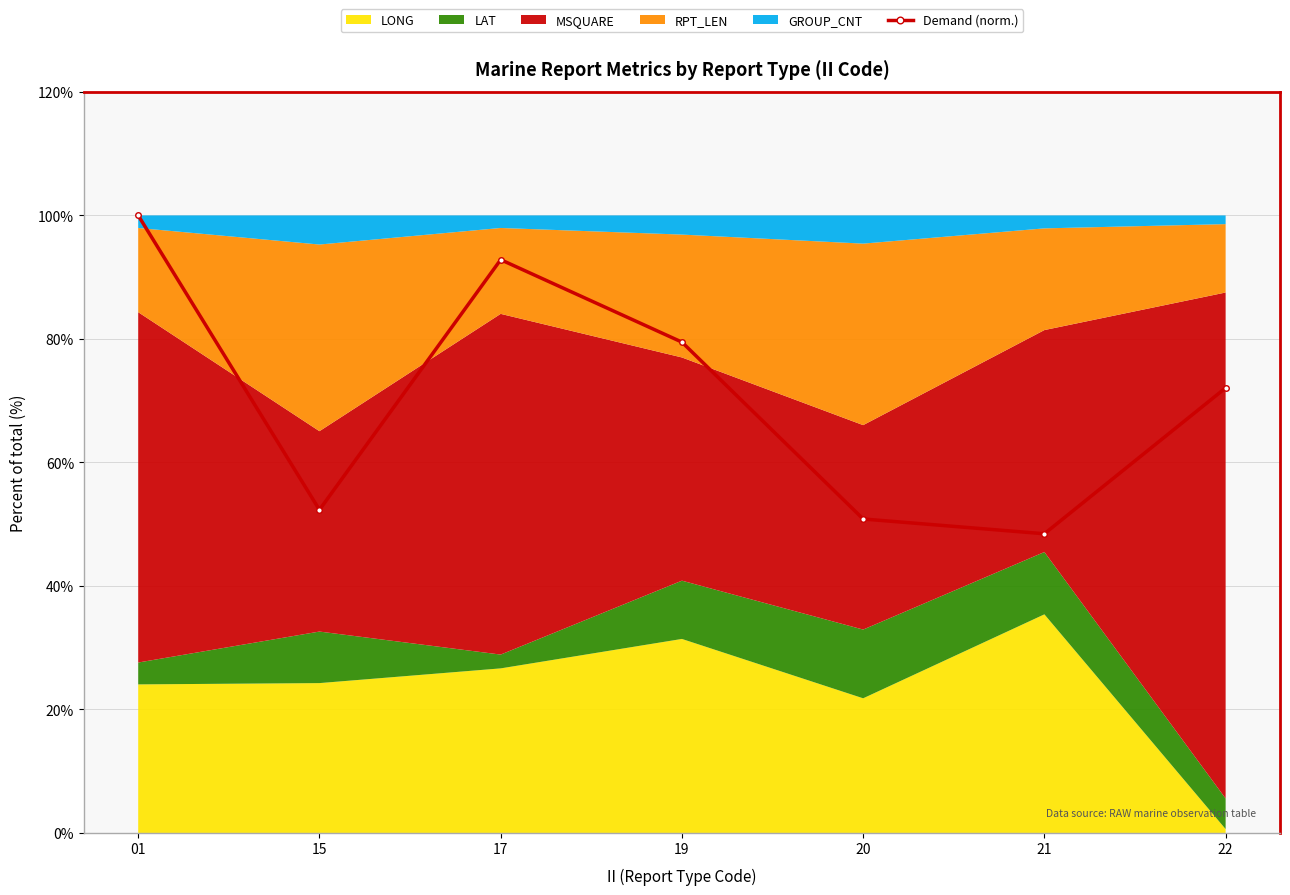

What is the smallest value displayed?

48.4